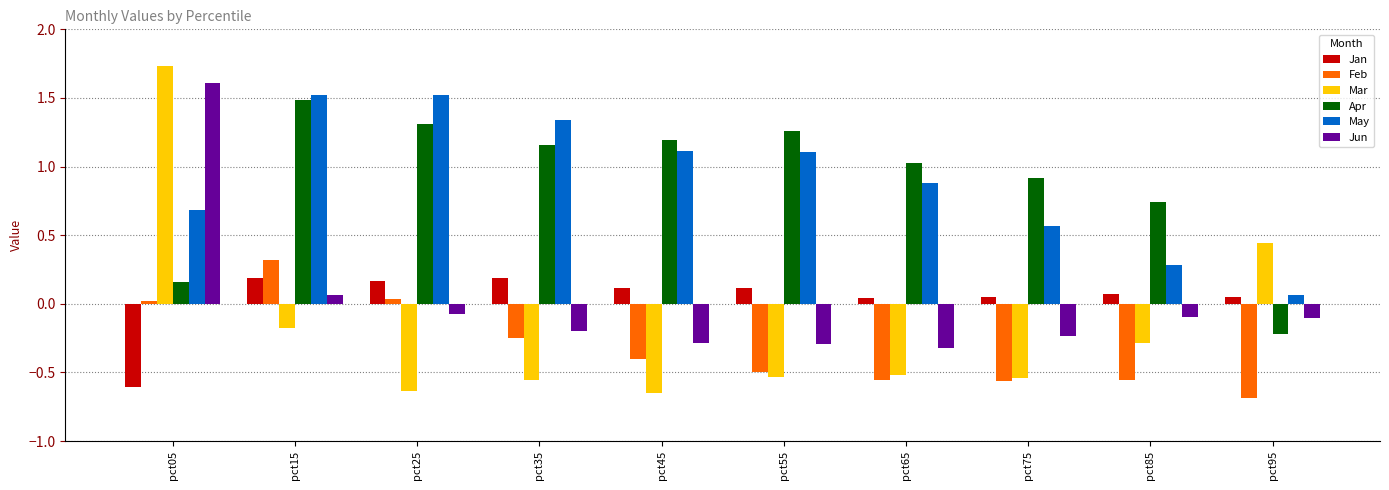

Are the bars grouped side by side (vs. stacked)?

Yes